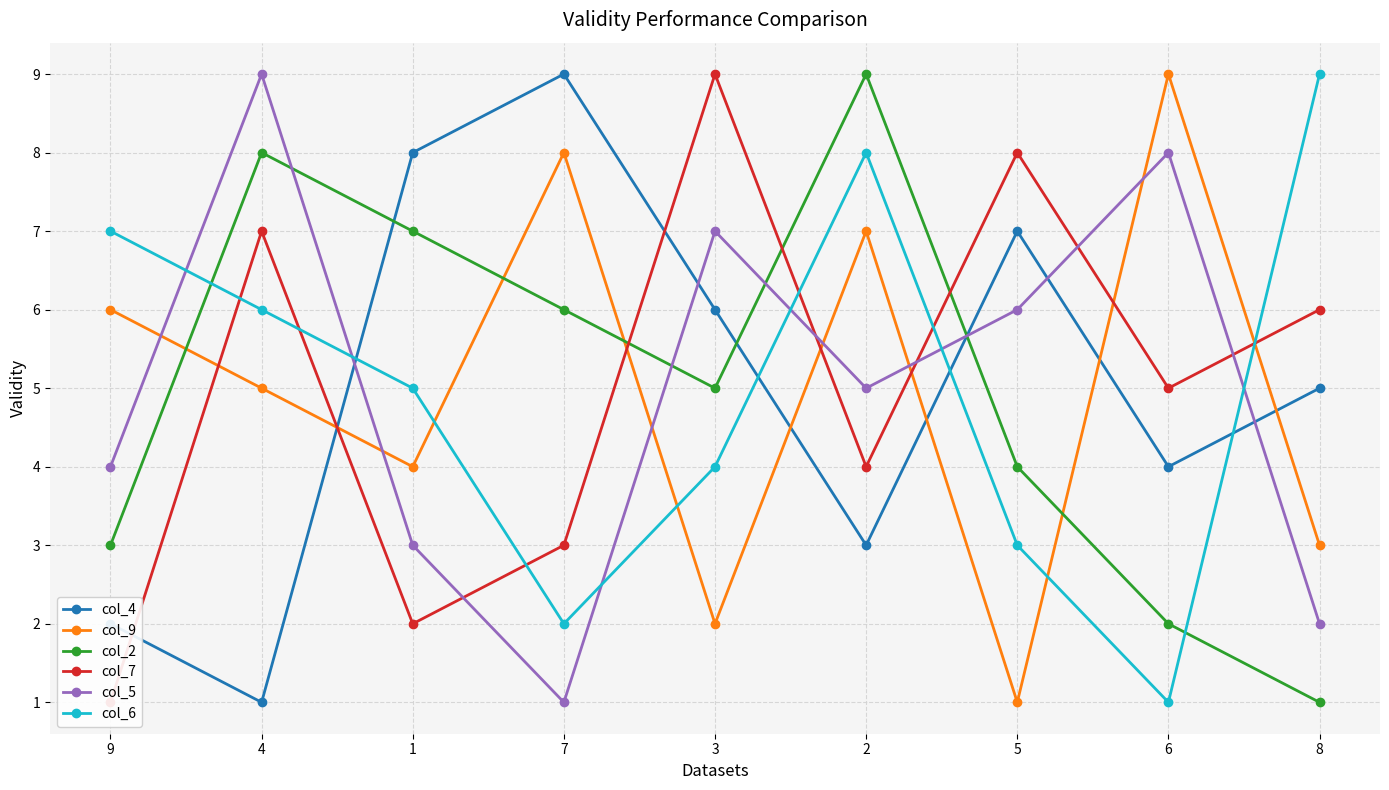

List the series in order of their peak value, lowest first.

col_4, col_9, col_2, col_7, col_5, col_6